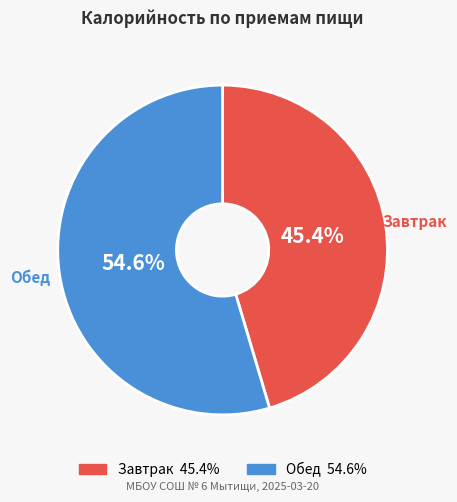

Does Обед account for over 50% of the chart?

Yes